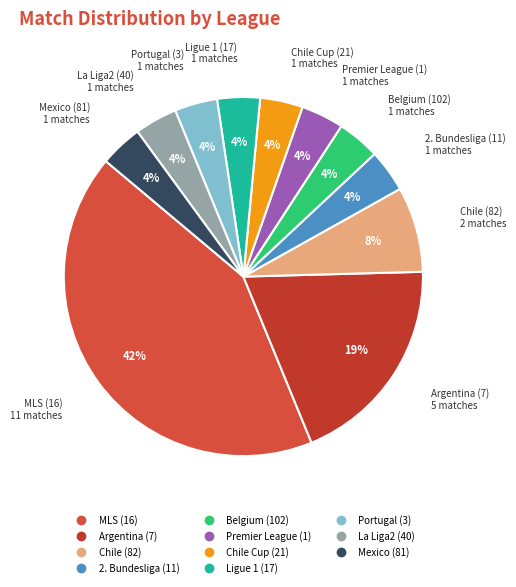

How many segments does this pie chart have?

11